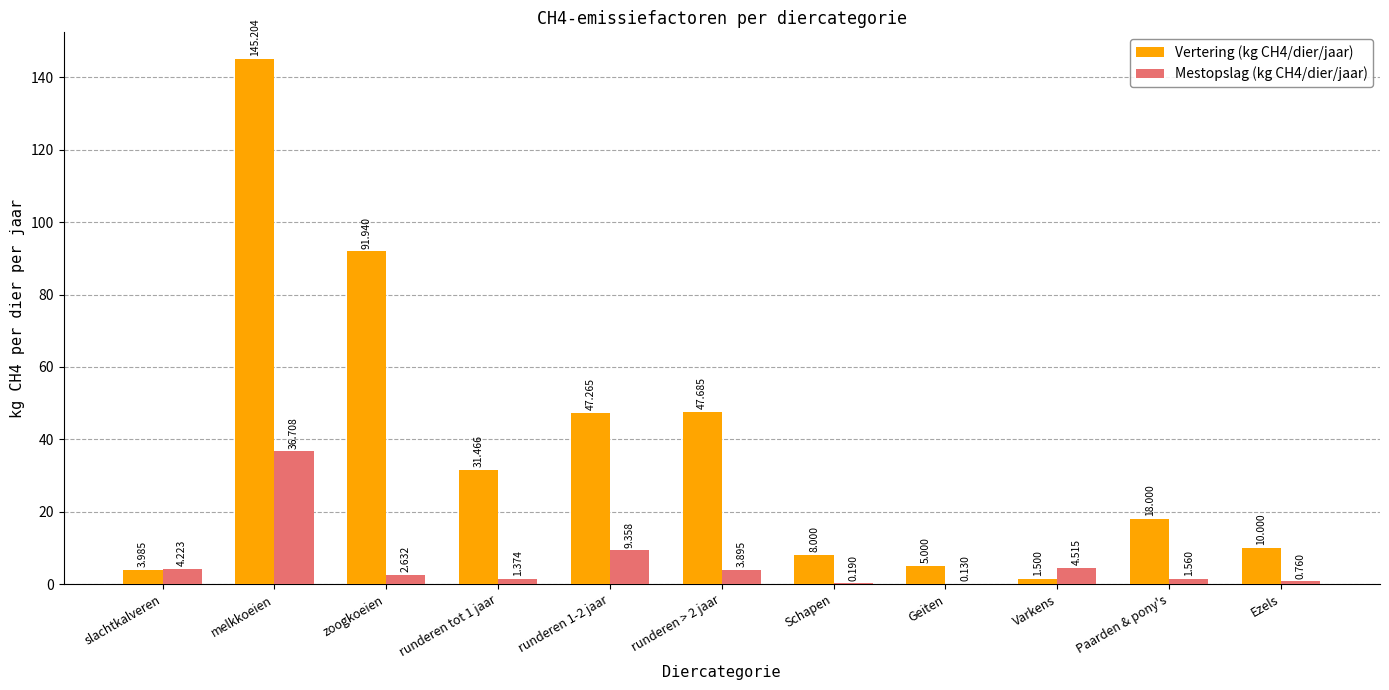

Is the value of Mestopslag (kg CH4/dier/jaar) at slachtkalveren greater than the value of Vertering (kg CH4/dier/jaar) at melkkoeien?

No